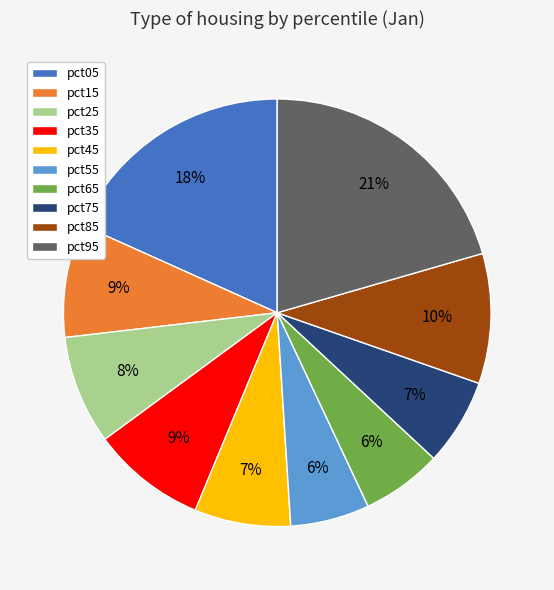

Is it true that pct55 is 17% of the pie?

False